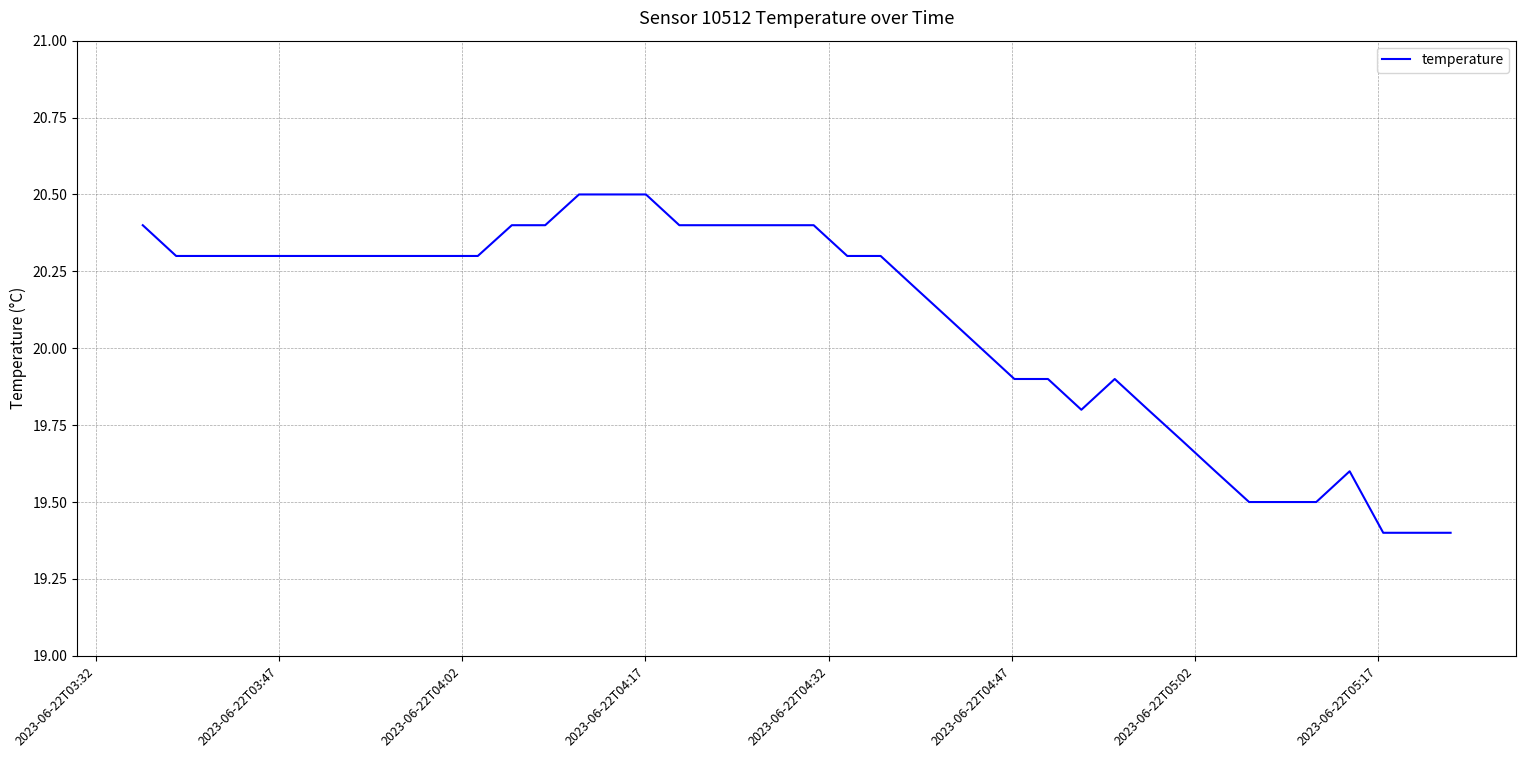

What is the minimum value shown in the chart?

19.4